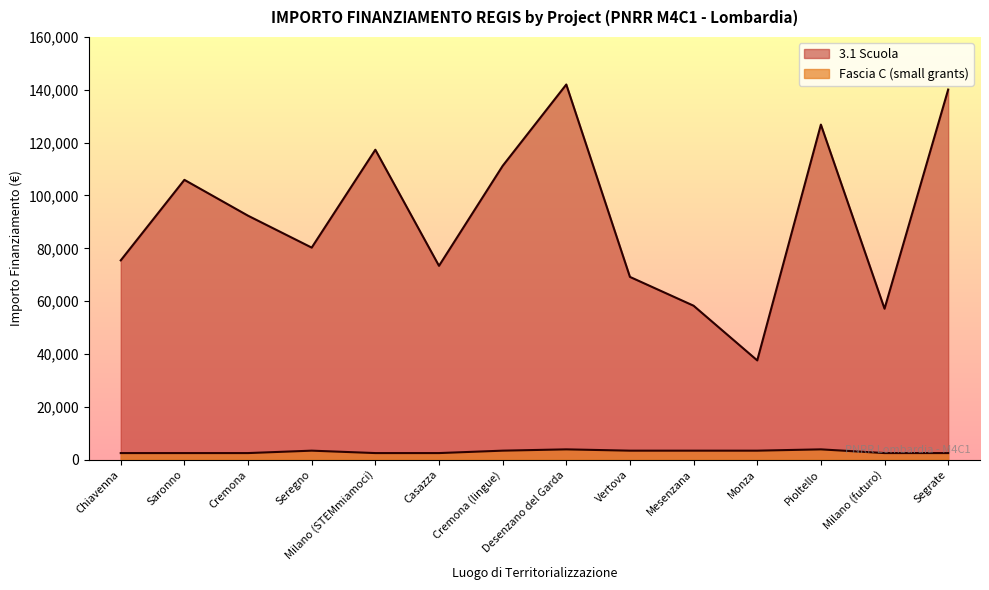

Rank the series at Monza from highest to lowest value.

3.1 Scuola, Fascia C (small grants)